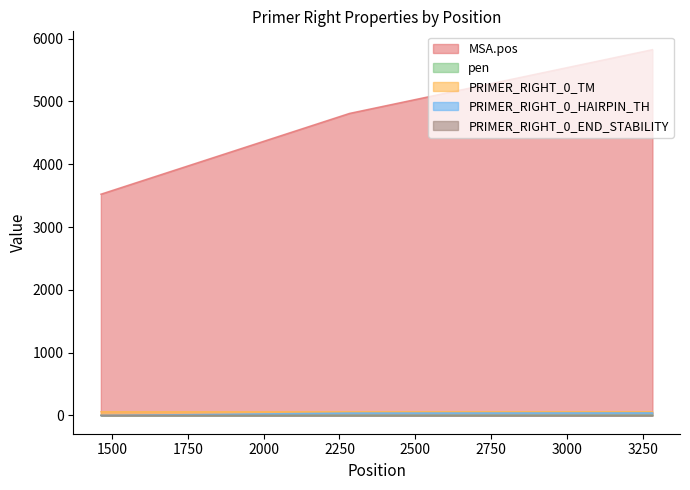

List the series in order of their peak value, lowest first.

pen, PRIMER_RIGHT_0_END_STABILITY, PRIMER_RIGHT_0_HAIRPIN_TH, PRIMER_RIGHT_0_TM, MSA.pos